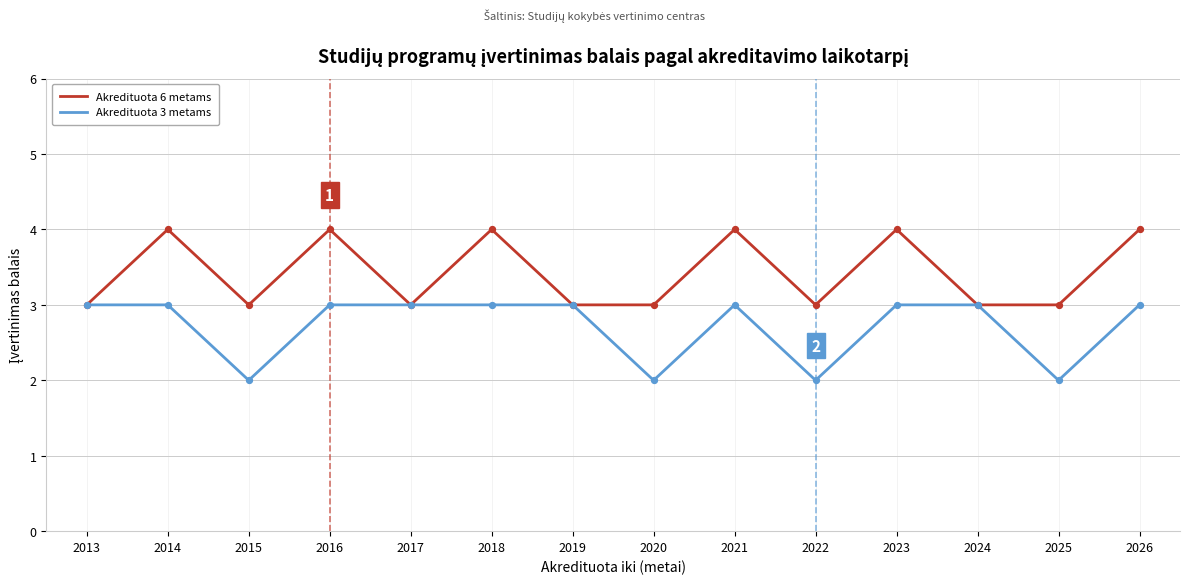

Which series changed the most between 2013 and 2025?

Akredituota 3 metams